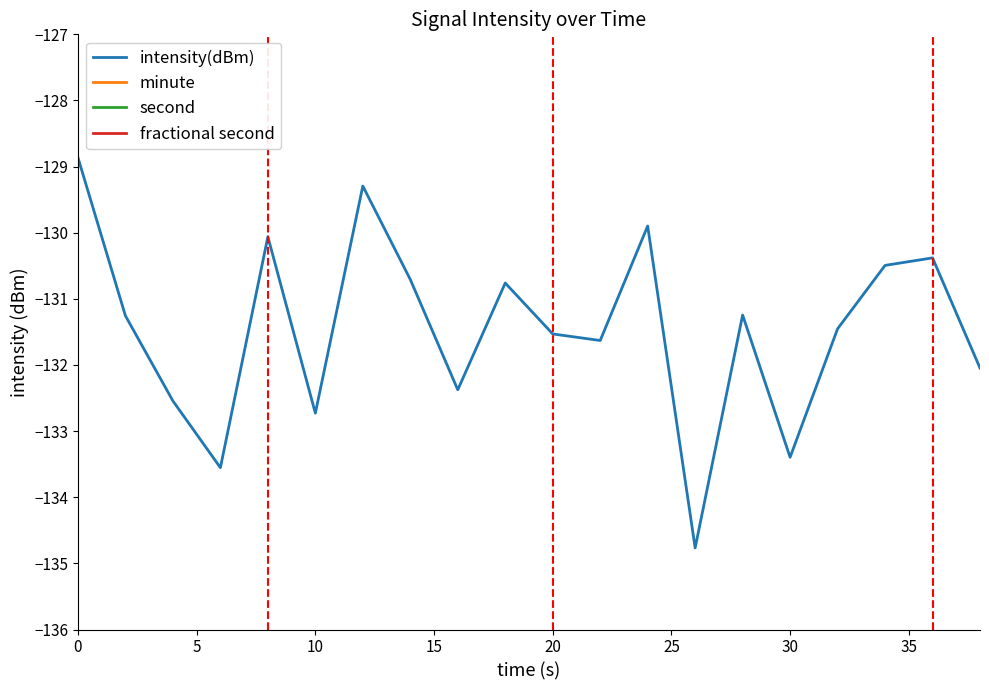

What are all the series names shown in the legend?

intensity(dBm), minute, second, fractional second